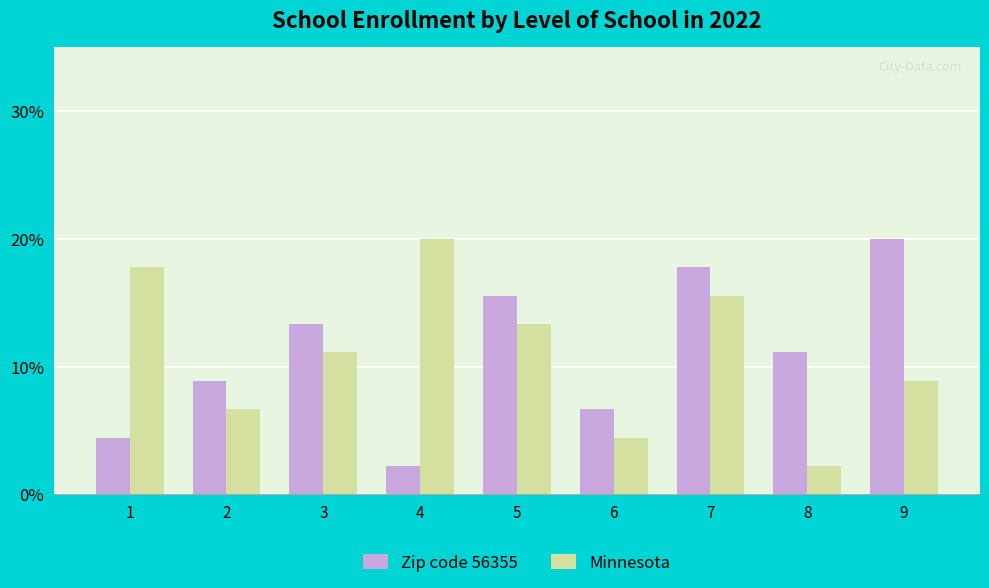

Rank the categories by Minnesota value from highest to lowest.

4, 1, 7, 5, 3, 9, 2, 6, 8